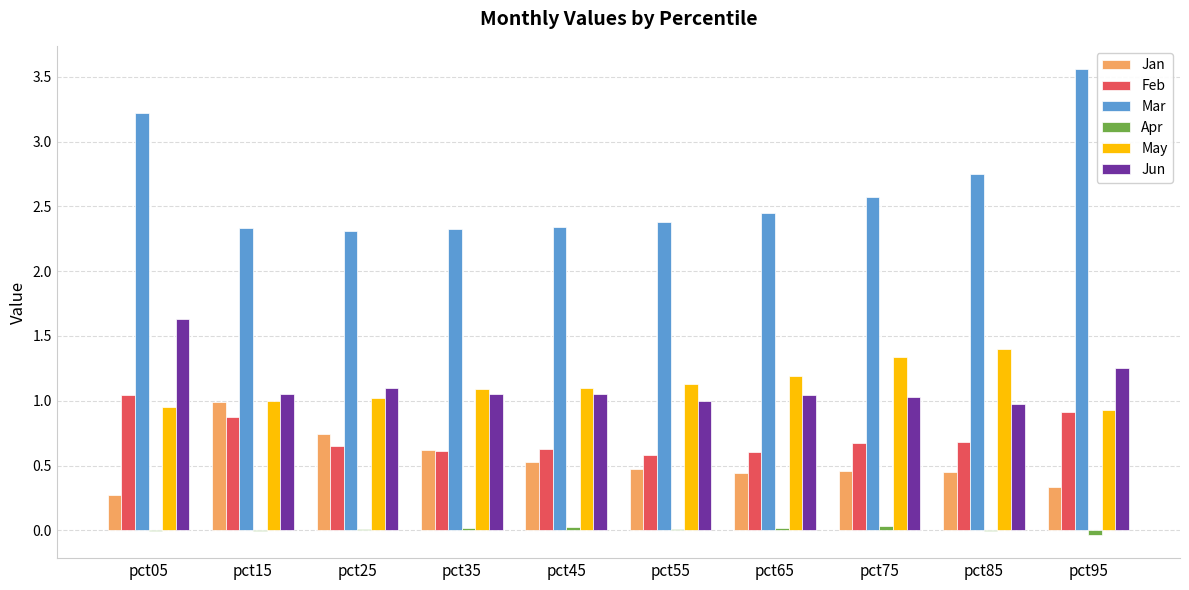

The value of May at pct25 is 1.0. True or false?

True